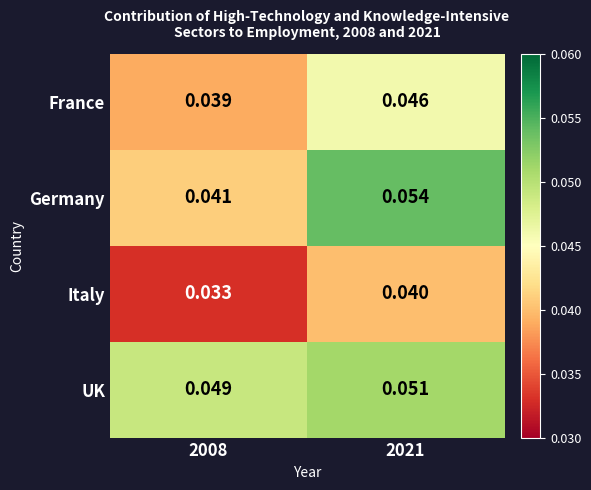

Which series has the widest spread of values?

Germany